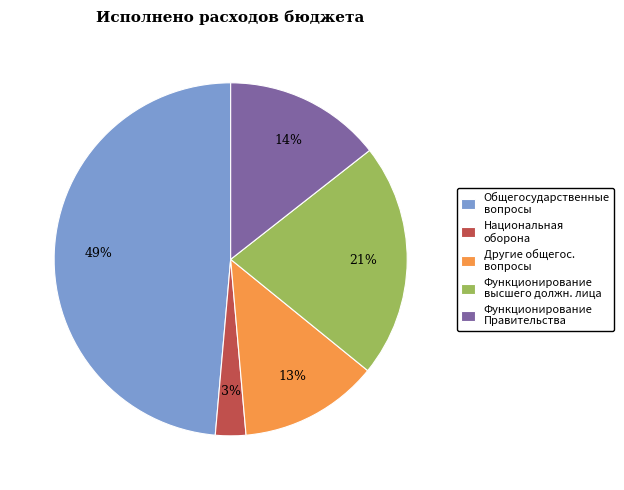

To the nearest percent, what percentage of the pie is Функционирование Правительства?

14%